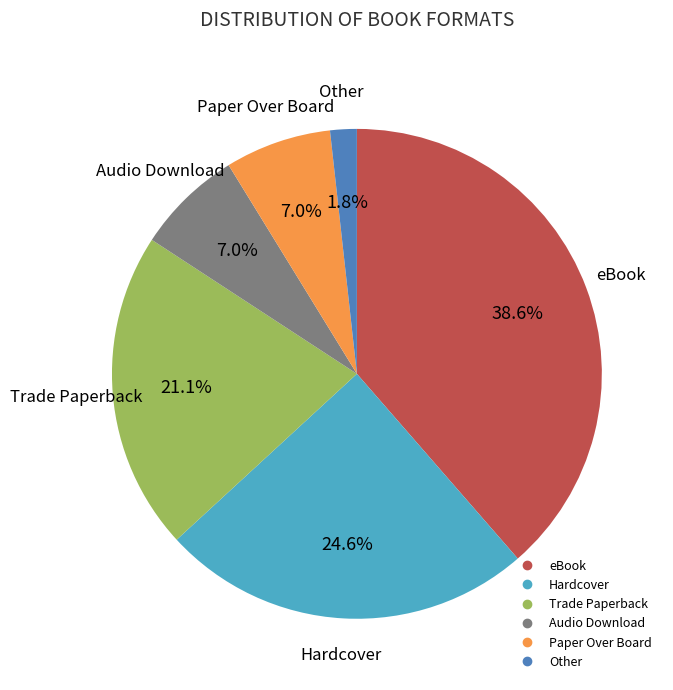

Which slice is the largest?

eBook